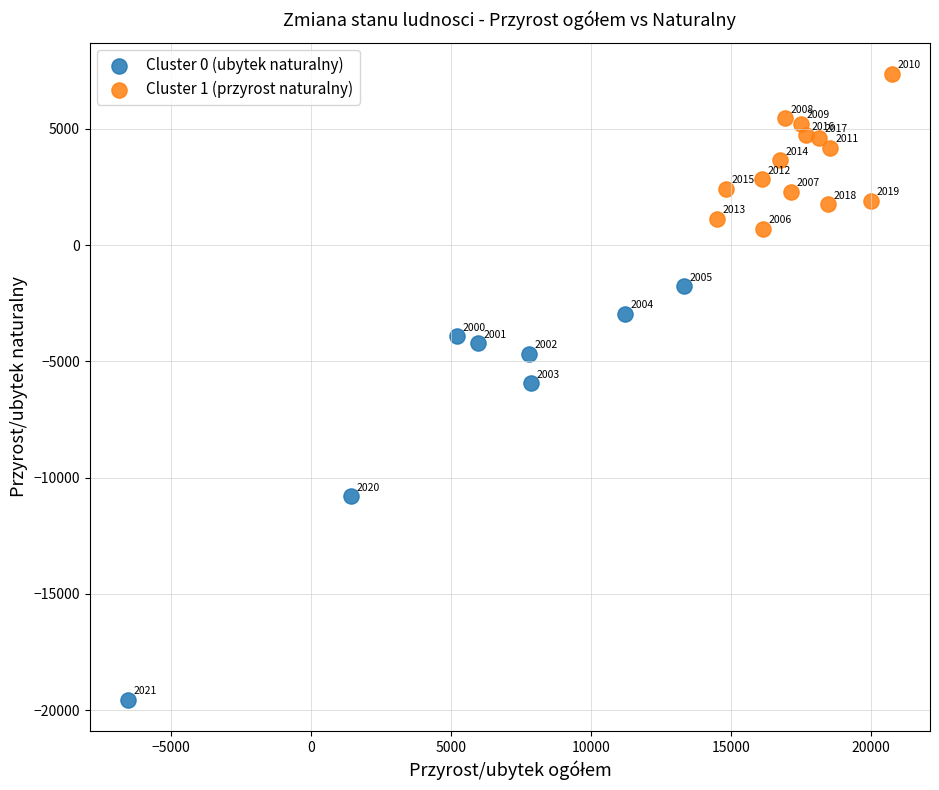

Which series has the widest spread of Y values?

Cluster 0 (ubytek naturalny)